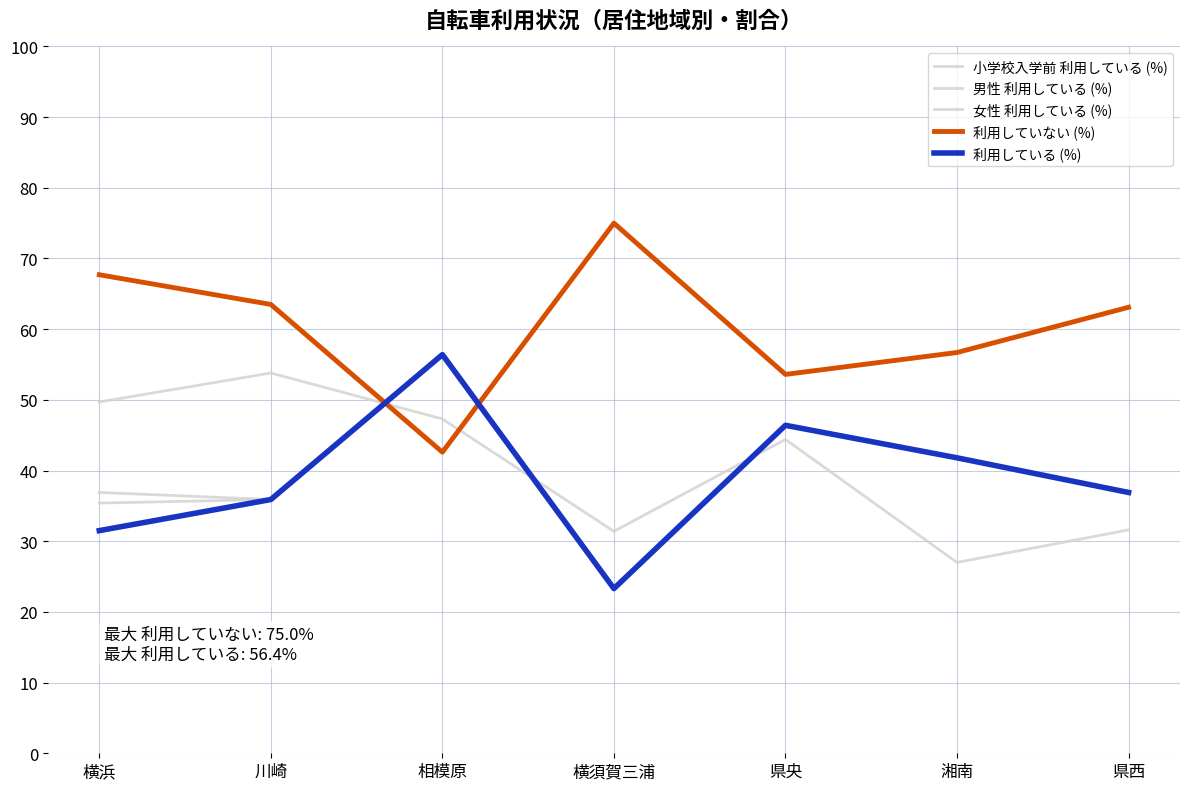

Which series changed the most between 湘南 and 県西?

利用していない (%)